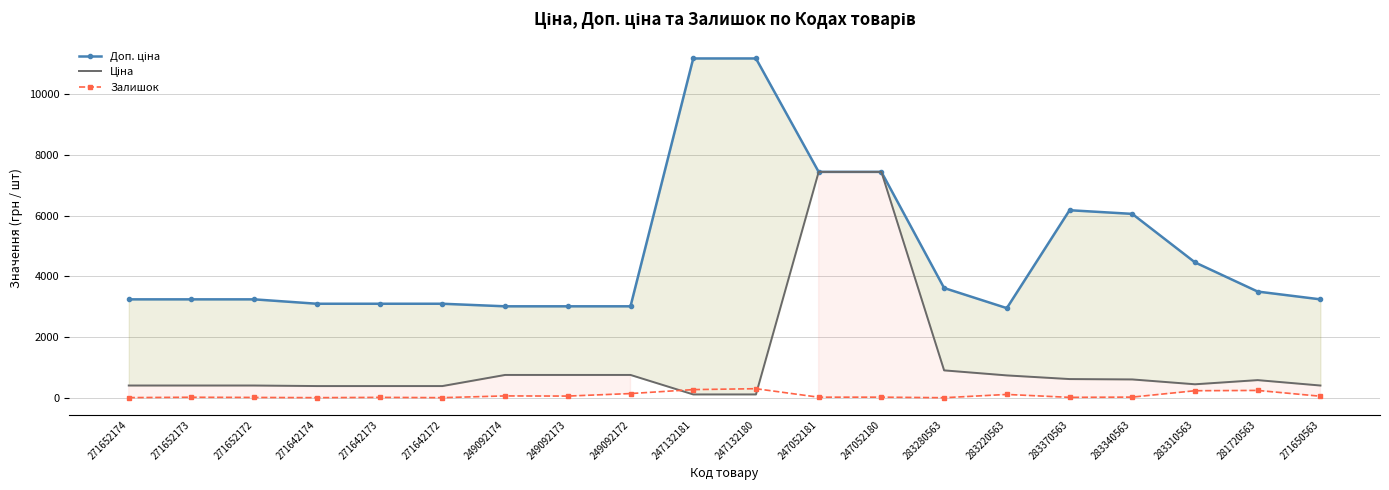

What are all the series names shown in the legend?

Доп. ціна, Ціна, Залишок